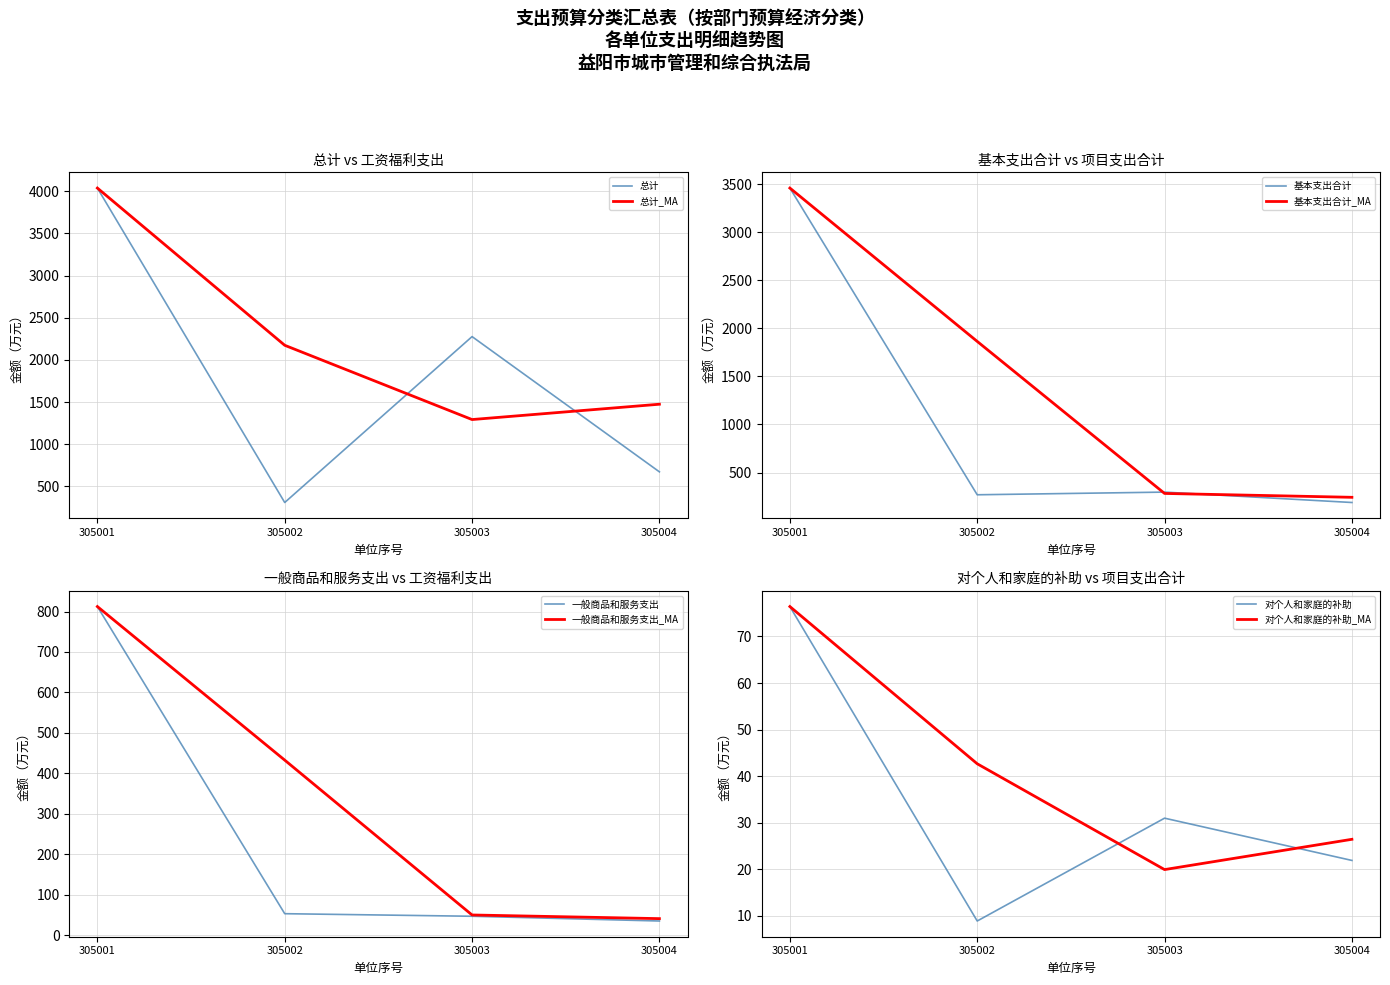

List the labels in order of 总计 value, largest first.

305001, 305003, 305004, 305002